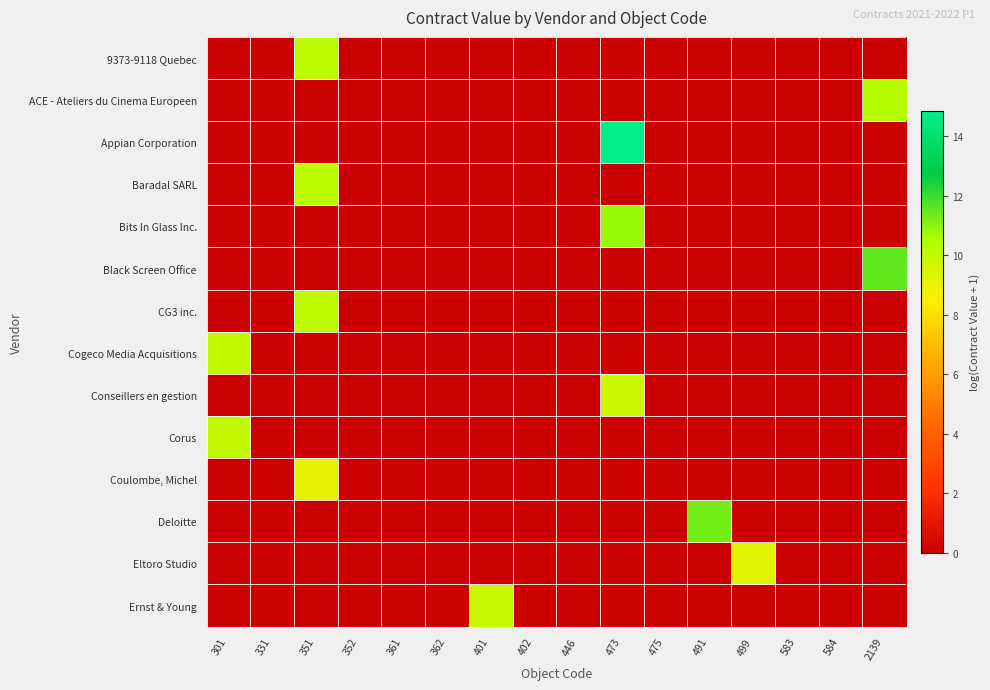

At 361, list the series in order from largest to smallest.

9373-9118 Quebec, ACE - Ateliers du Cinema Europeen, Appian Corporation, Baradal SARL, Bits In Glass Inc., Black Screen Office, CG3 inc., Cogeco Media Acquisitions, Conseillers en gestion, Corus, Coulombe, Michel, Deloitte, Eltoro Studio, Ernst & Young